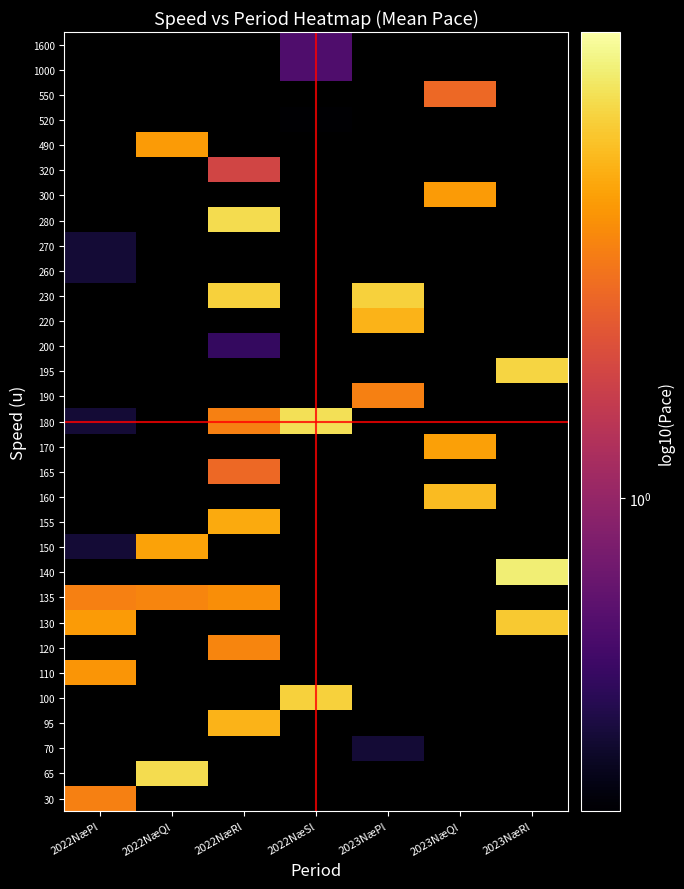

Rank the series by their maximum value, from lowest to highest.

520, 70, 260, 270, 200, 1000, 1600, 320, 165, 550, 30, 190, 120, 135, 110, 300, 490, 170, 150, 155, 95, 220, 160, 130, 100, 230, 195, 65, 280, 180, 140